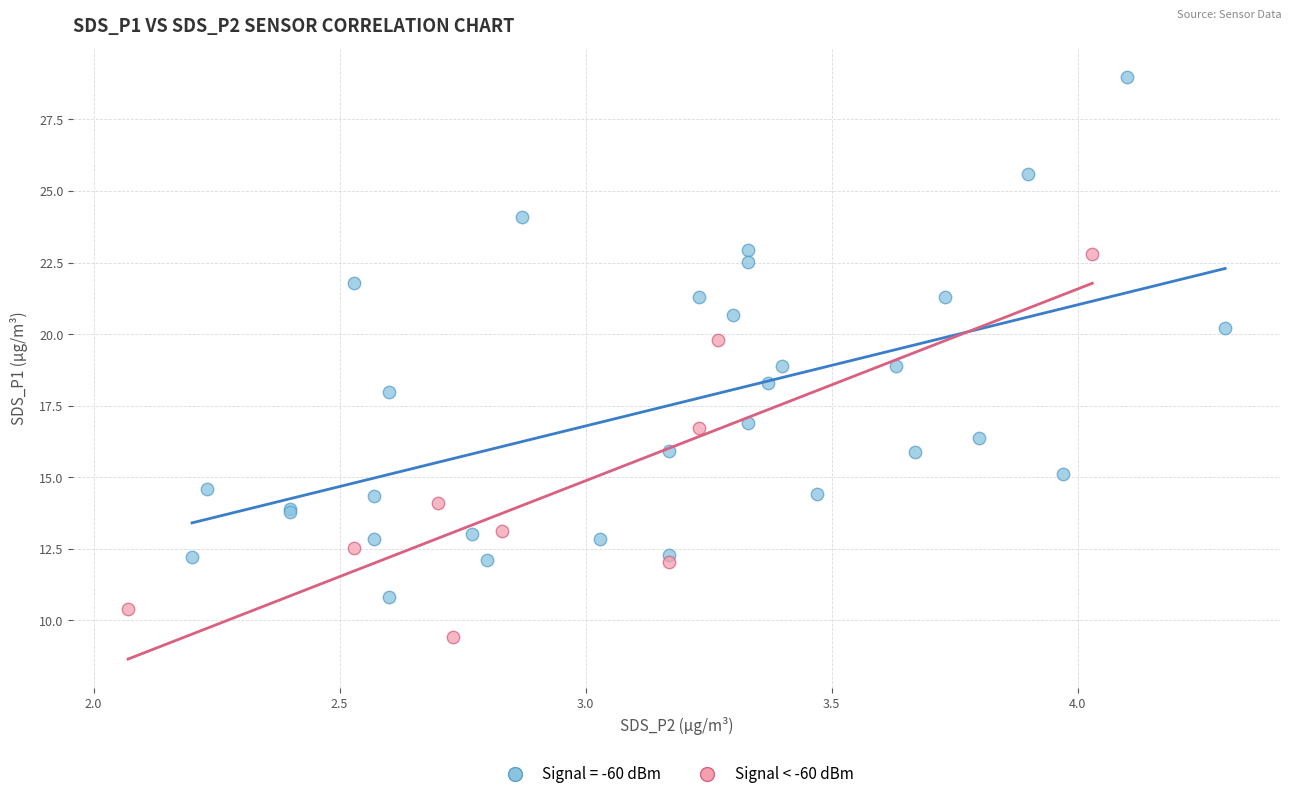

Which series reaches the maximum Y coordinate?

Signal = -60 dBm